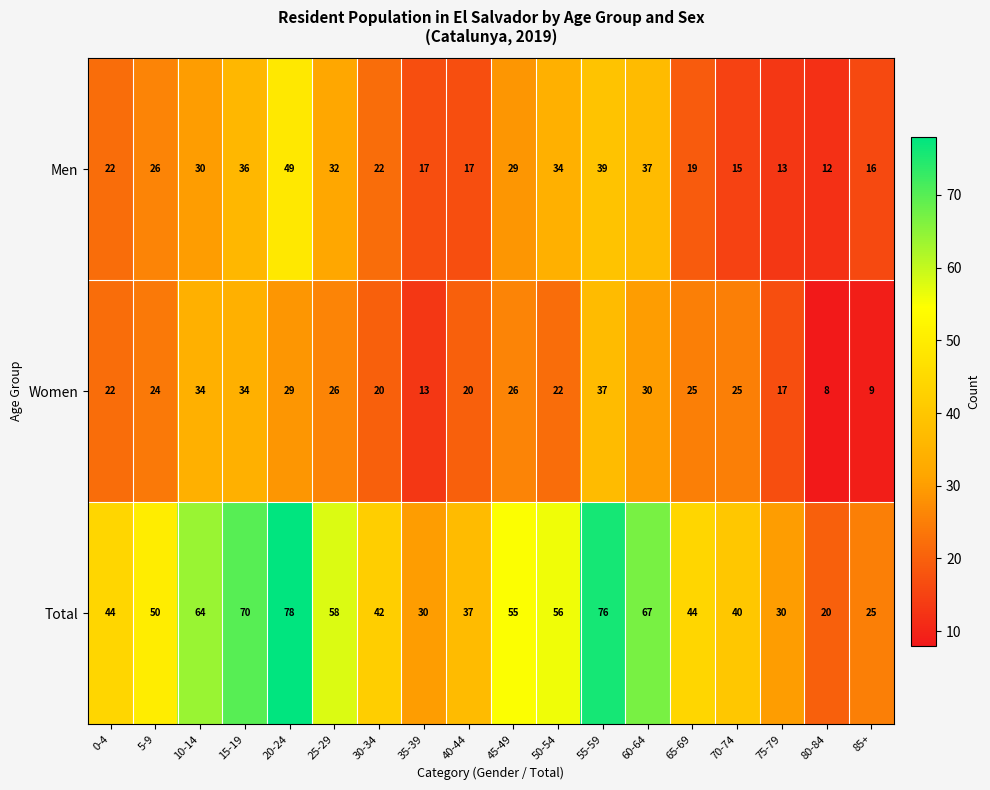

What is the maximum value shown in the chart?

78